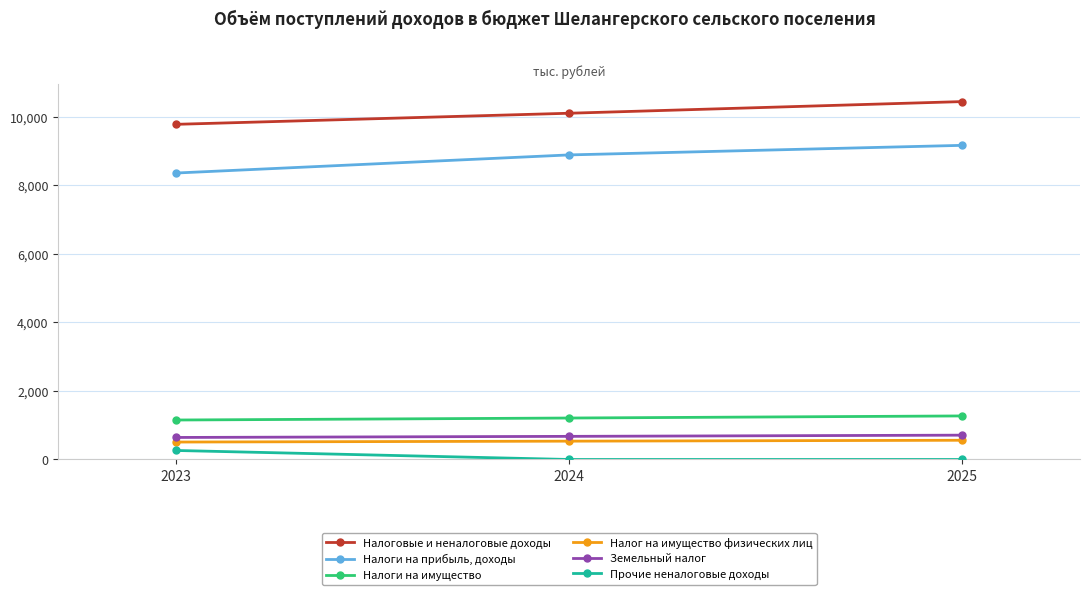

The value of Налоги на имущество at 2025 is 871.5. True or false?

False